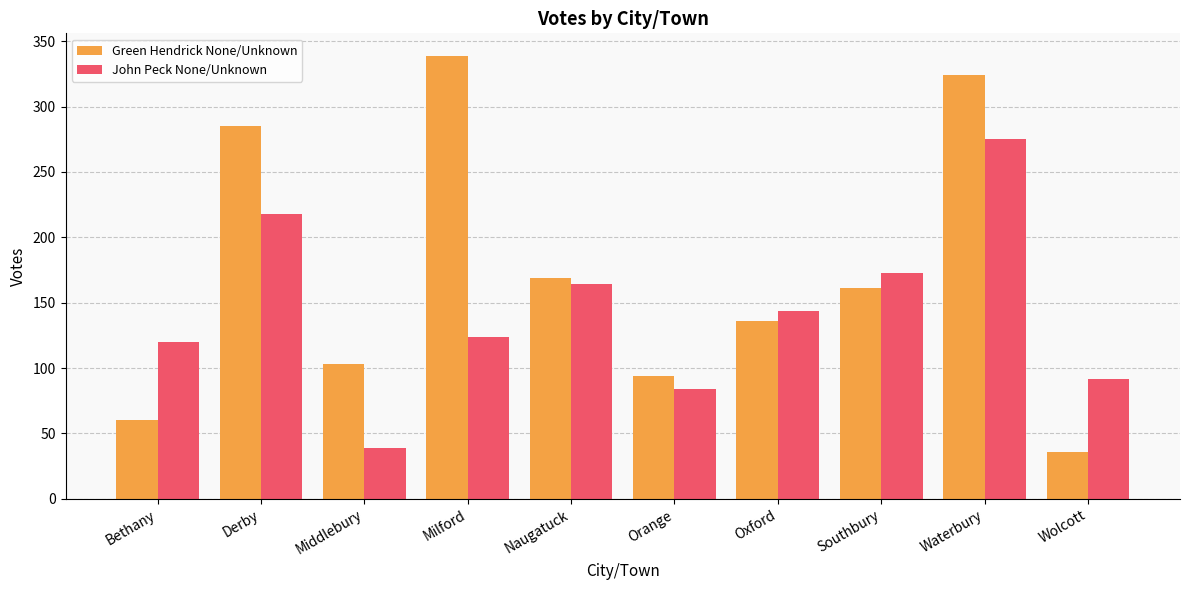

What is the label of the 3rd bar from the right?

Southbury